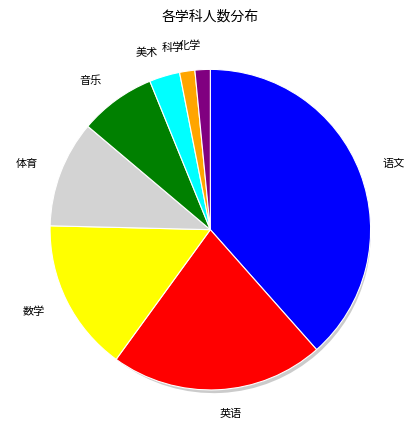

Combined, what portion of the pie is 音乐 and 化学?

9.2%